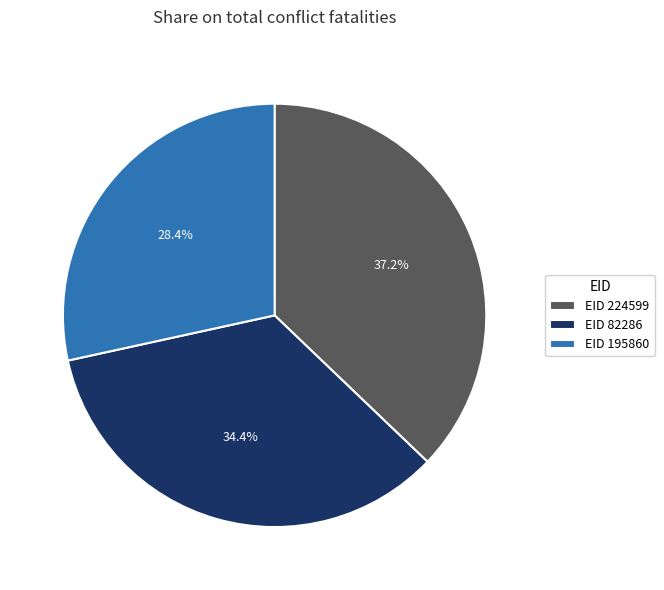

What is the largest slice in the pie chart?

EID 224599